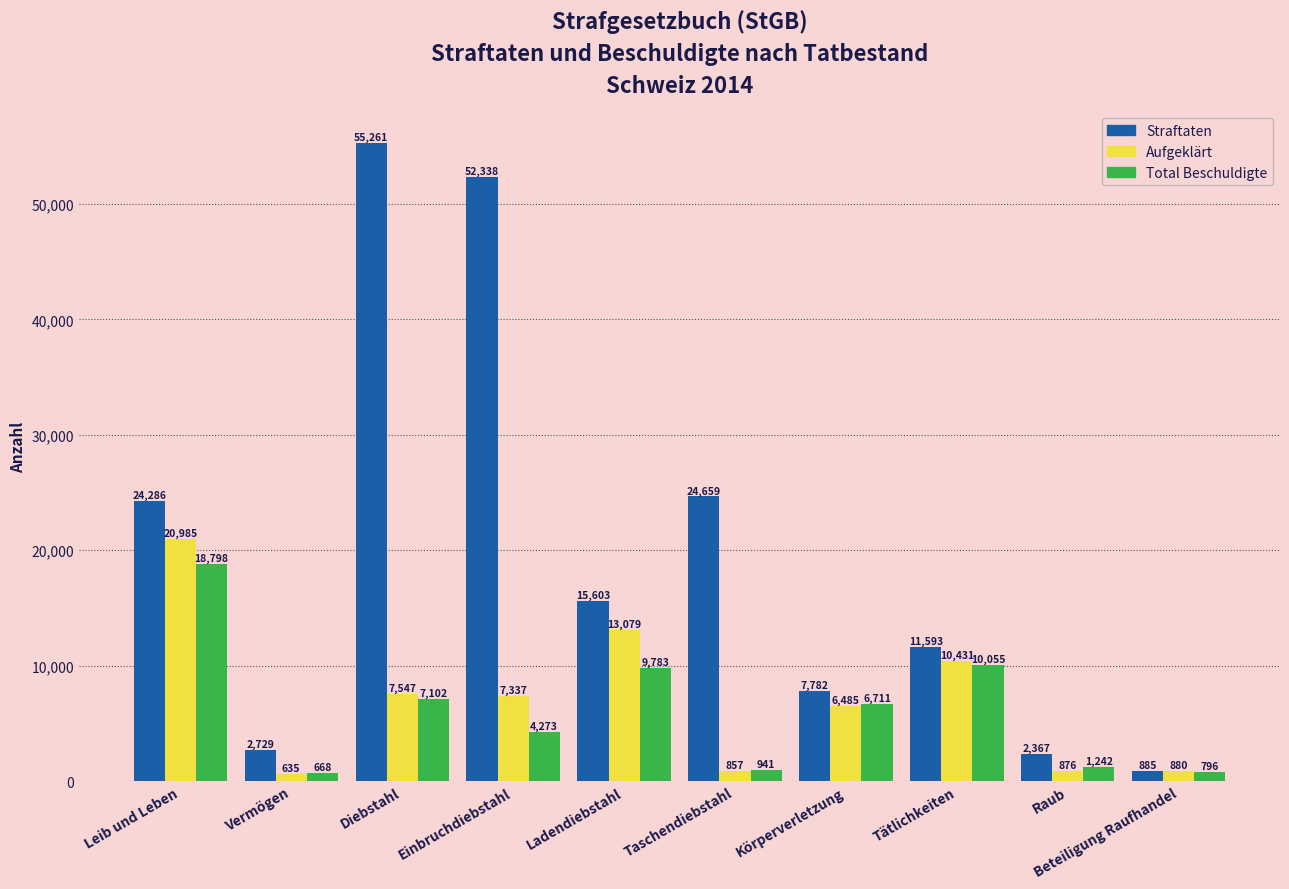

What is the spread (max minus min) of values at Ladendiebstahl?

5820